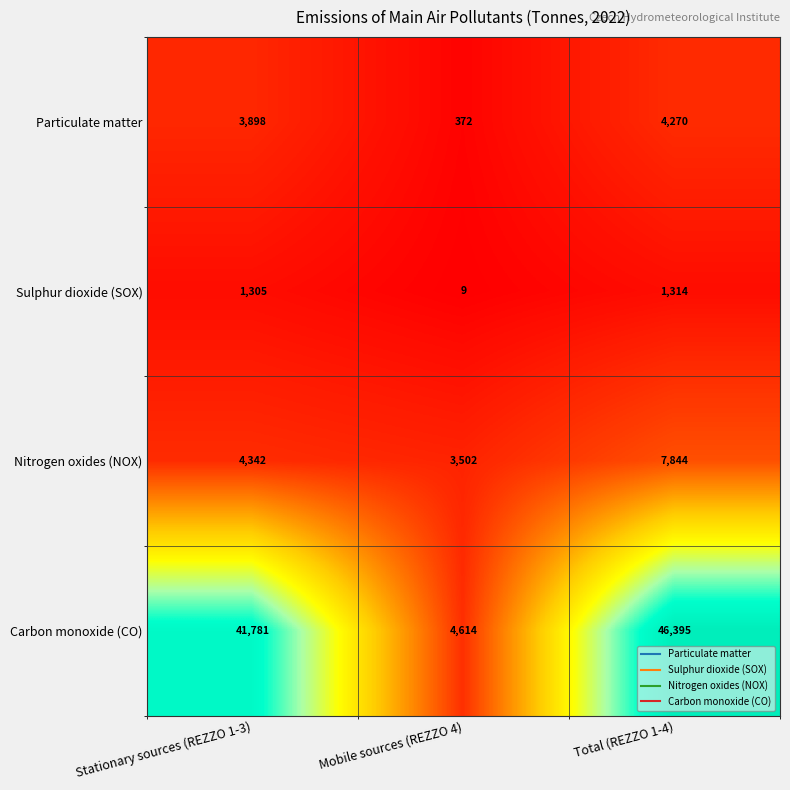

Which label corresponds to the largest value in the chart?

Total (REZZO 1-4)